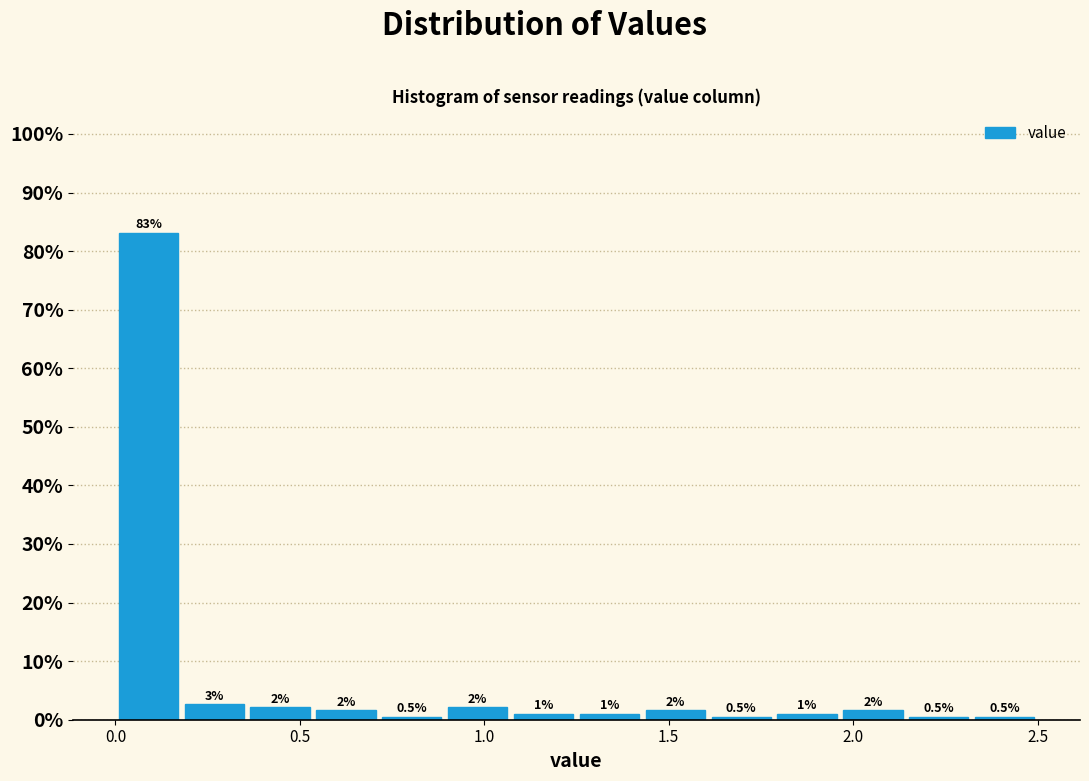

Around what value on the x-axis is the tallest bar? Give the approximate position of its centre, as read against the axis.

0.10